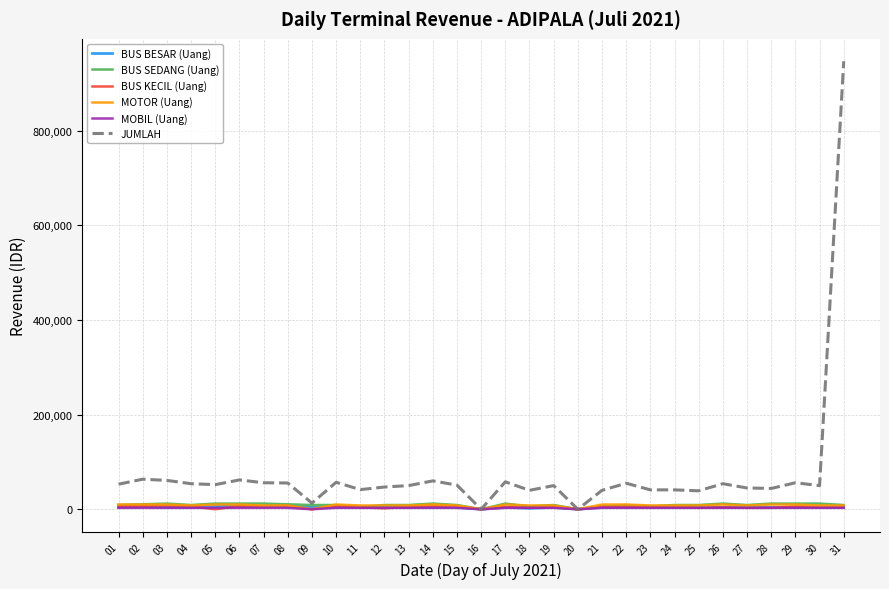

What is the greatest value displayed?

947000